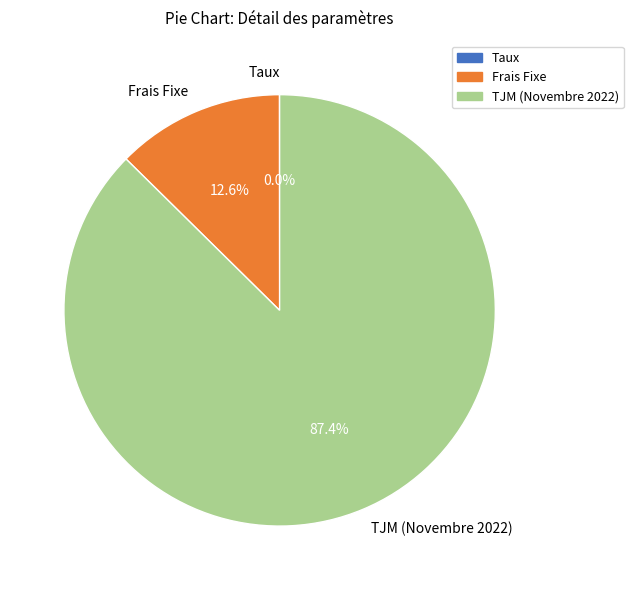

What is the largest slice in the pie chart?

TJM (Novembre 2022)